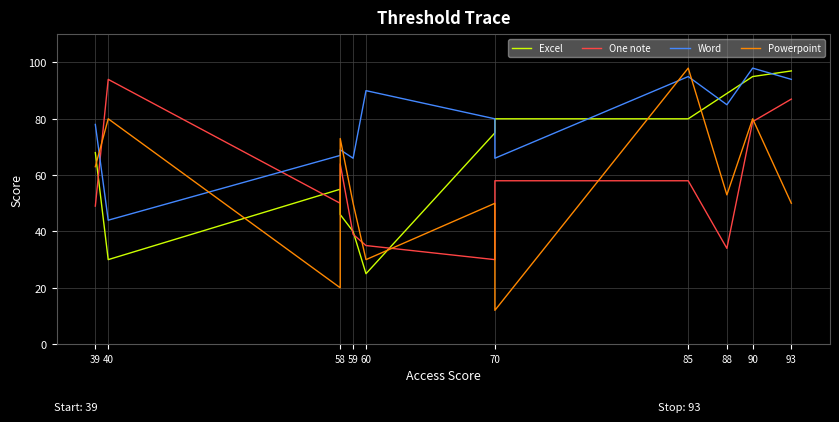

At how many categories does at least one series exceed 25?

12